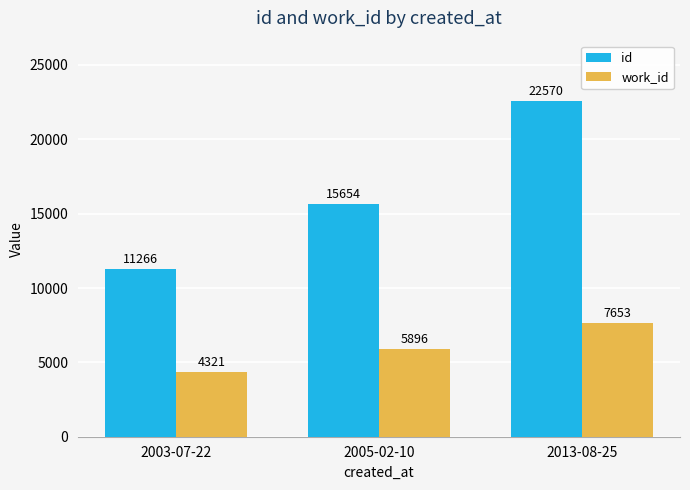

What is the difference between the highest and lowest values at 2005-02-10?

9758